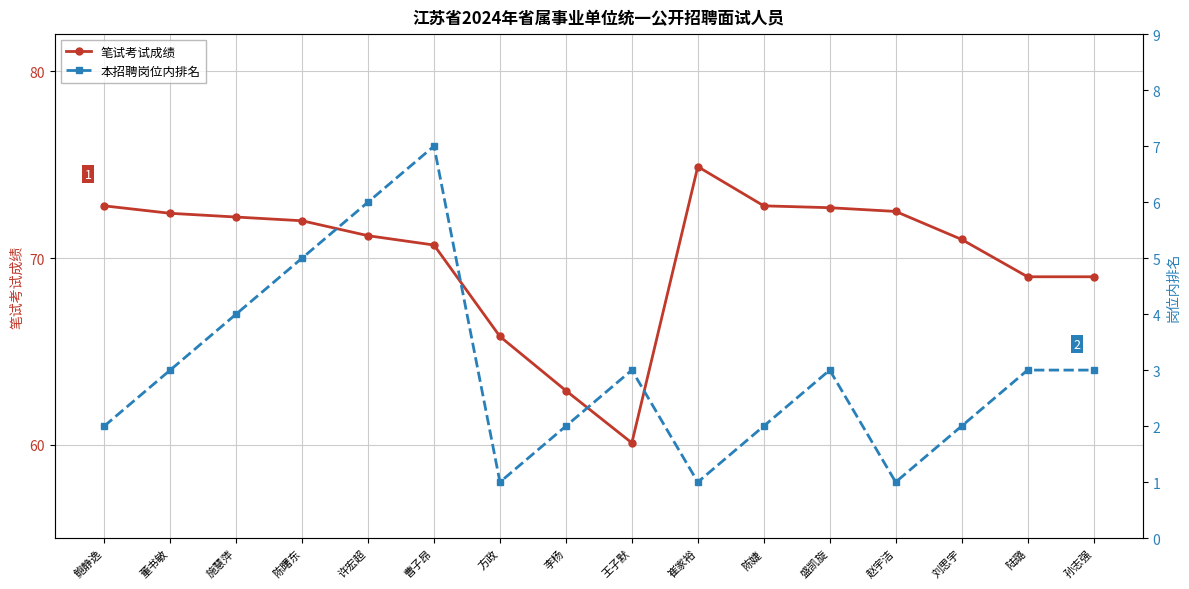

What is the difference between the second highest and minimum values in the 本招聘岗位内排名 series?

5.0